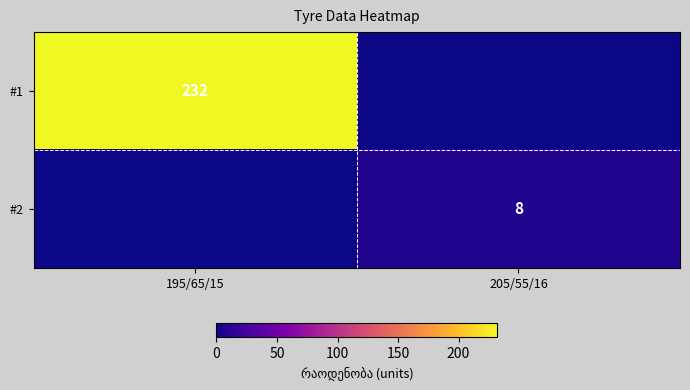

The value of #2 at 205/55/16 is 8. True or false?

True